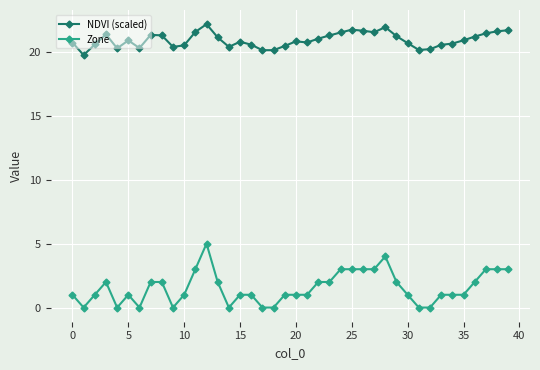

How many Zone values are between 1 and 3?

29